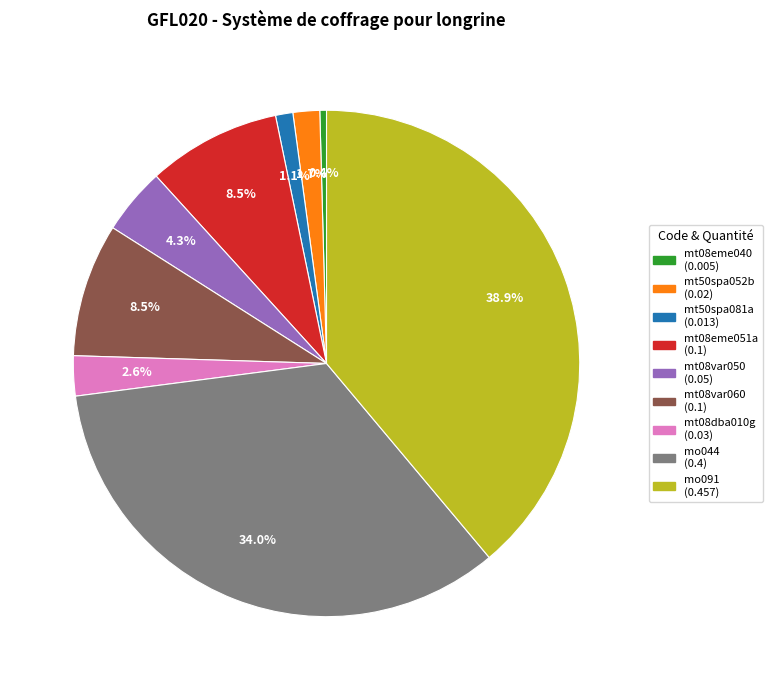

Count the number of slices in the pie.

9